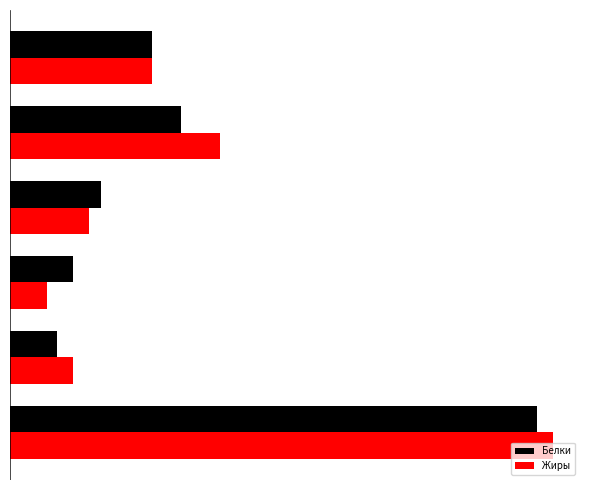

Which series has the largest total across all categories?

Жиры